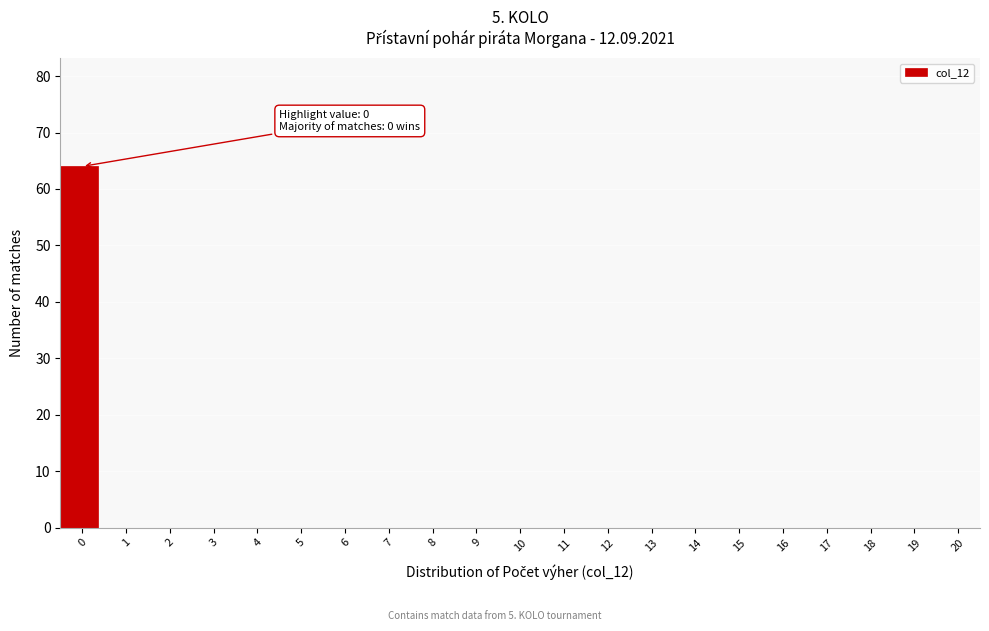

Reading left to right, list all the values displayed in this chart.

0=64	1=0	2=0	3=0	4=0	5=0	6=0	7=0	8=0	9=0	10=0	11=0	12=0	13=0	14=0	15=0	16=0	17=0	18=0	19=0	20=0